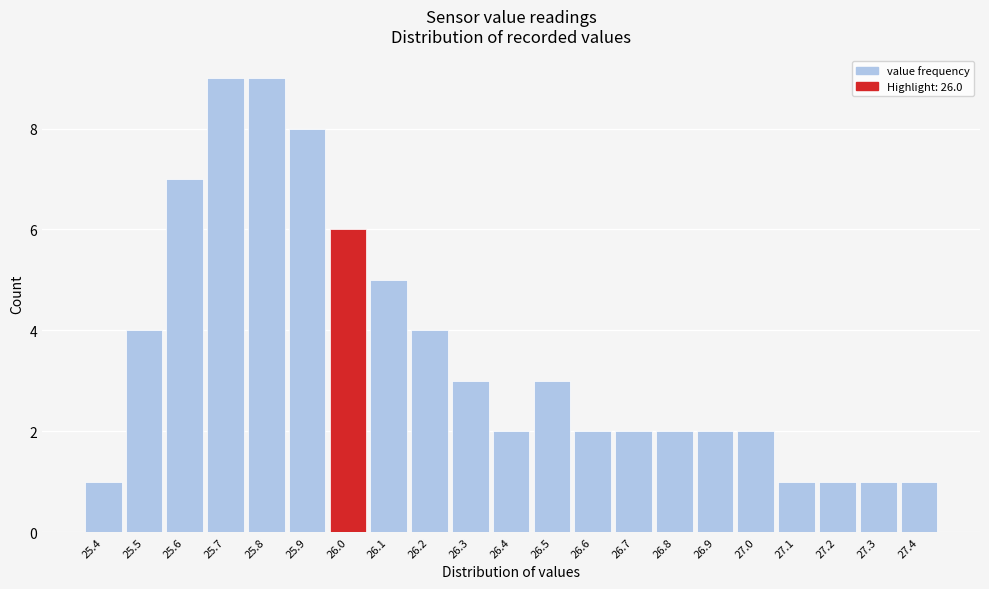

Reading left to right, transcribe this chart: for each bar, give the range it covers on the x-axis and its height. The values are not printed on the chart, so give them approximately, as read against the axis.

25.35 to 25.45: 1
25.45 to 25.55: 4
25.55 to 25.65: 7
25.65 to 25.75: 9
25.75 to 25.85: 9
25.85 to 25.95: 8
25.95 to 26.05: 6
26.05 to 26.15: 5
26.15 to 26.25: 4
26.25 to 26.35: 3
26.35 to 26.45: 2
26.45 to 26.55: 3
26.55 to 26.65: 2
26.65 to 26.75: 2
26.75 to 26.85: 2
26.85 to 26.95: 2
26.95 to 27.05: 2
27.05 to 27.15: 1
27.15 to 27.25: 1
27.25 to 27.35: 1
27.35 to 27.45: 1